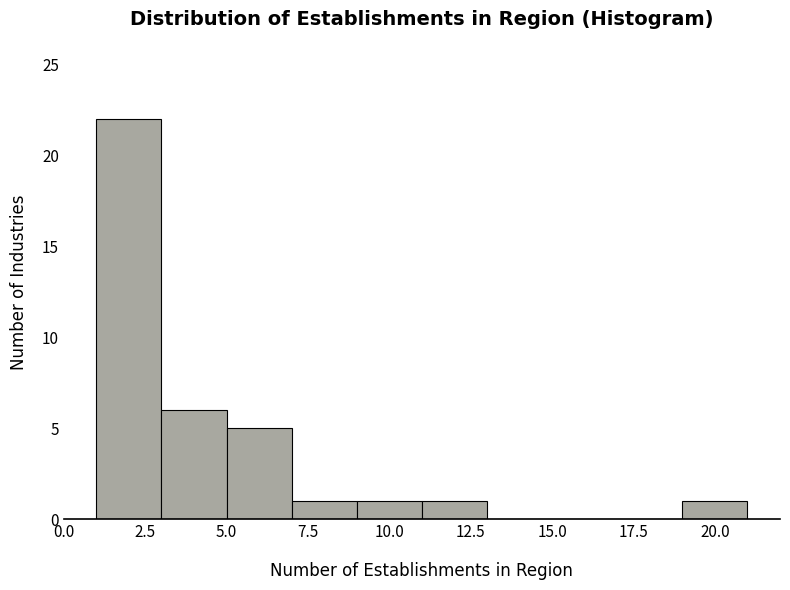

Reading left to right, transcribe this chart: for each bar, give the range it covers on the x-axis and its height. The values are not printed on the chart, so give them approximately, as read against the axis.

1 to 3: 22
3 to 5: 6
5 to 7: 5
7 to 9: 1
9 to 11: 1
11 to 13: 1
13 to 15: 0
15 to 17: 0
17 to 19: 0
19 to 21: 1